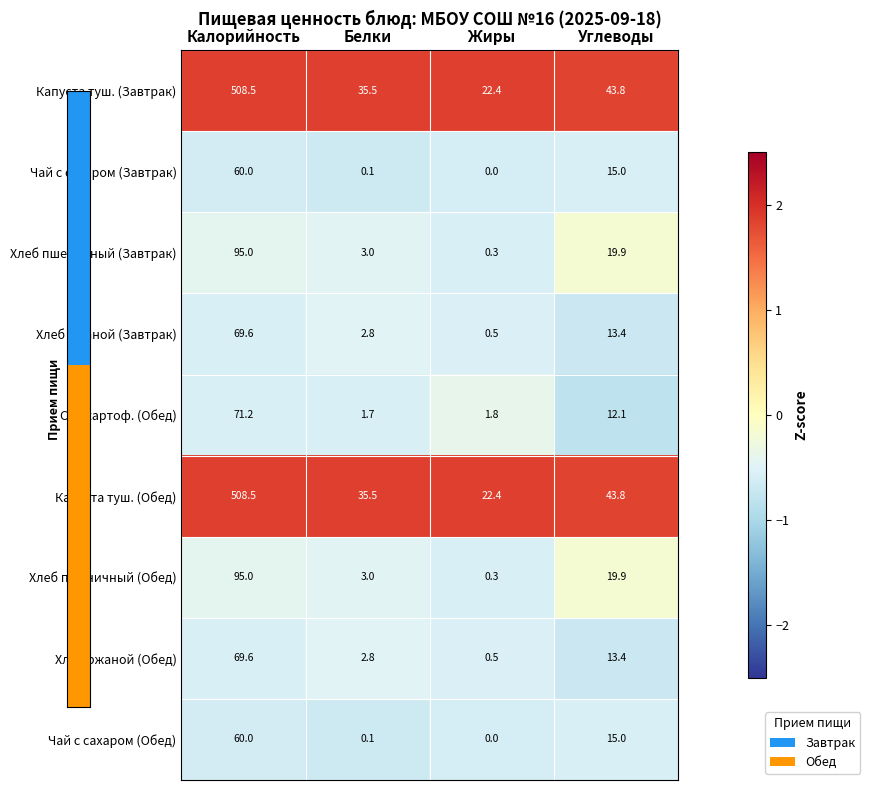

Count the number of data series in this chart.

9